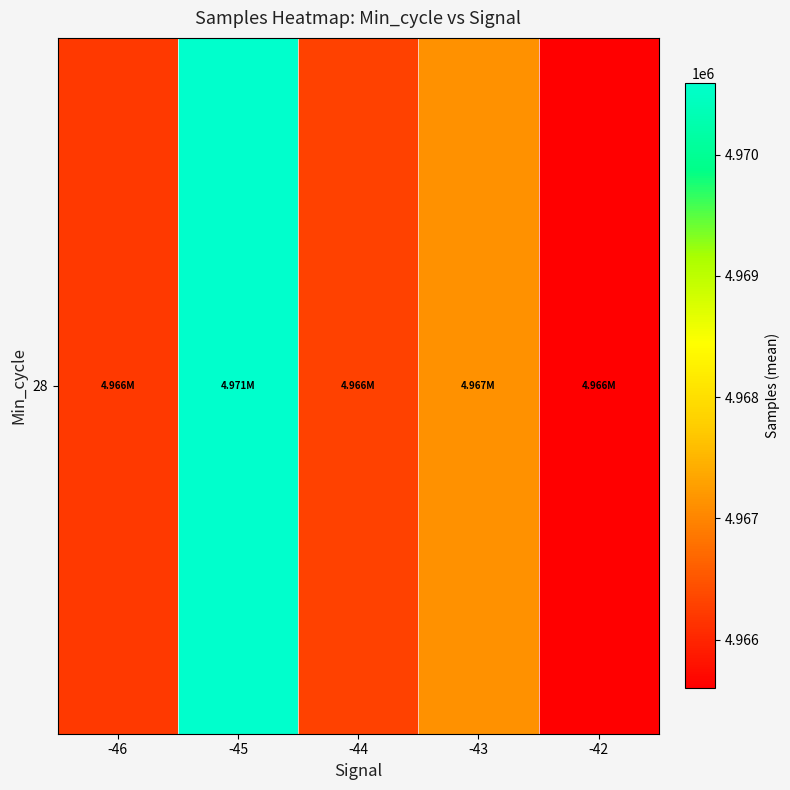

Is it true that the value at -43 is 6564919.1?

False